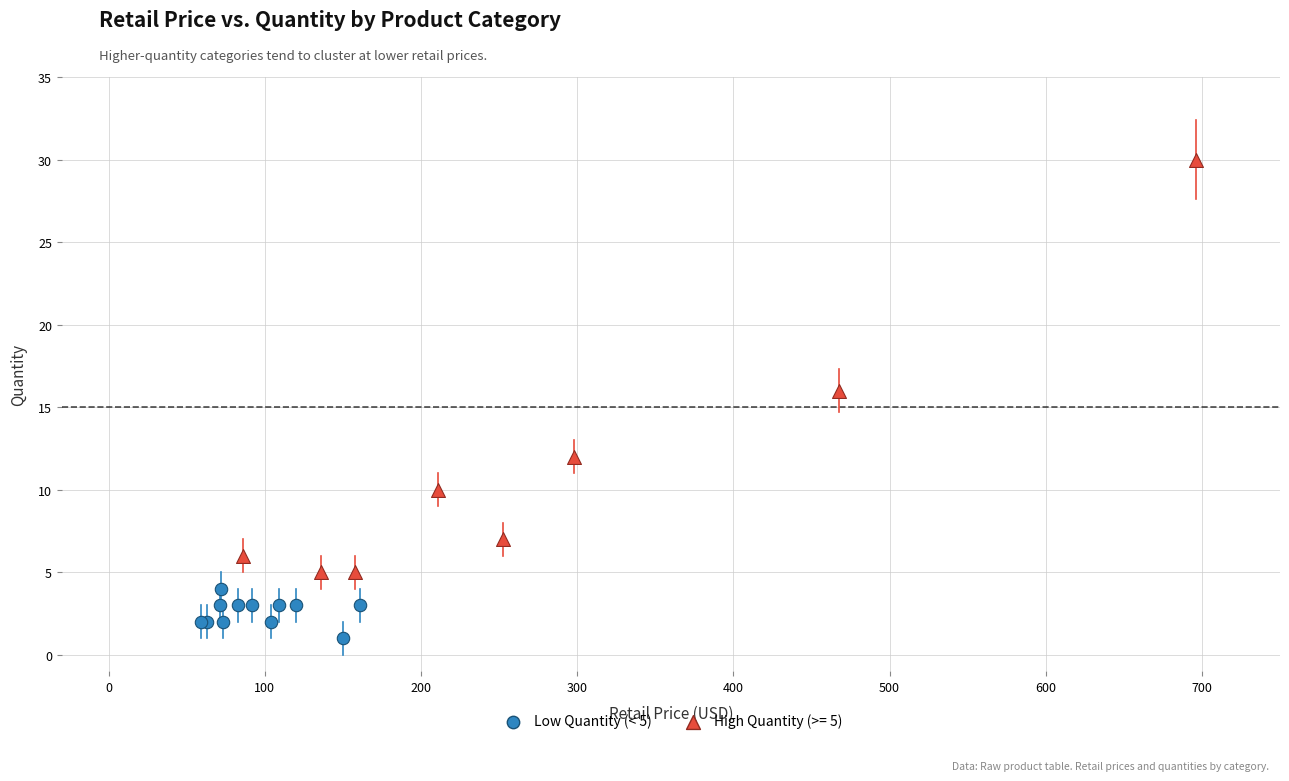

Which series has the largest Y range (max minus min)?

High Quantity (>= 5)